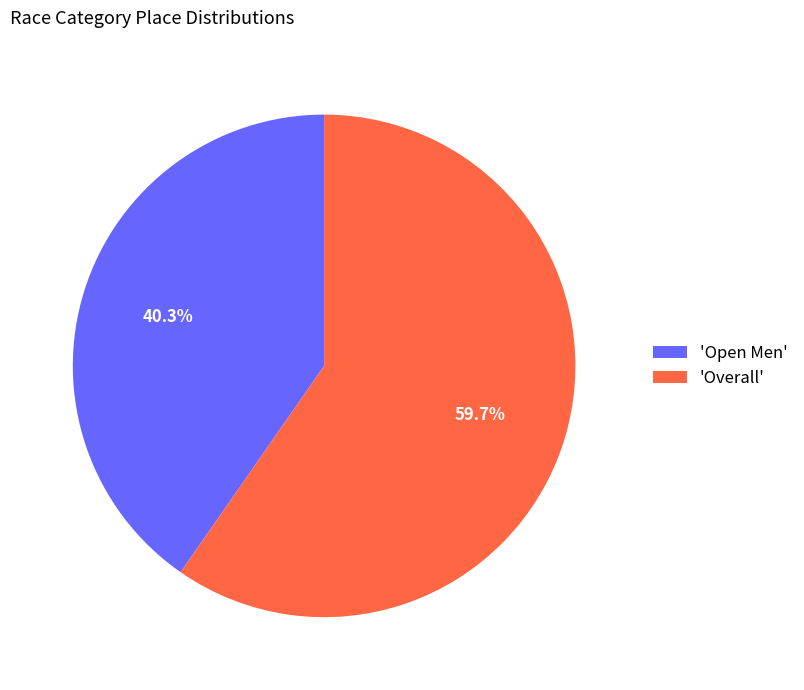

Approximately how many times larger is the value at 'Open Men' compared to 'Overall'?

0.7